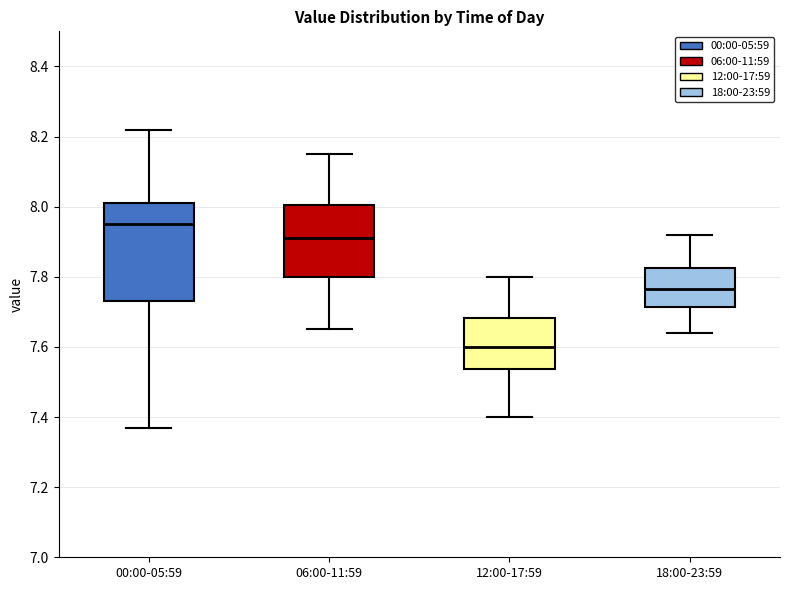

Which box has the lowest median line?

12:00-17:59